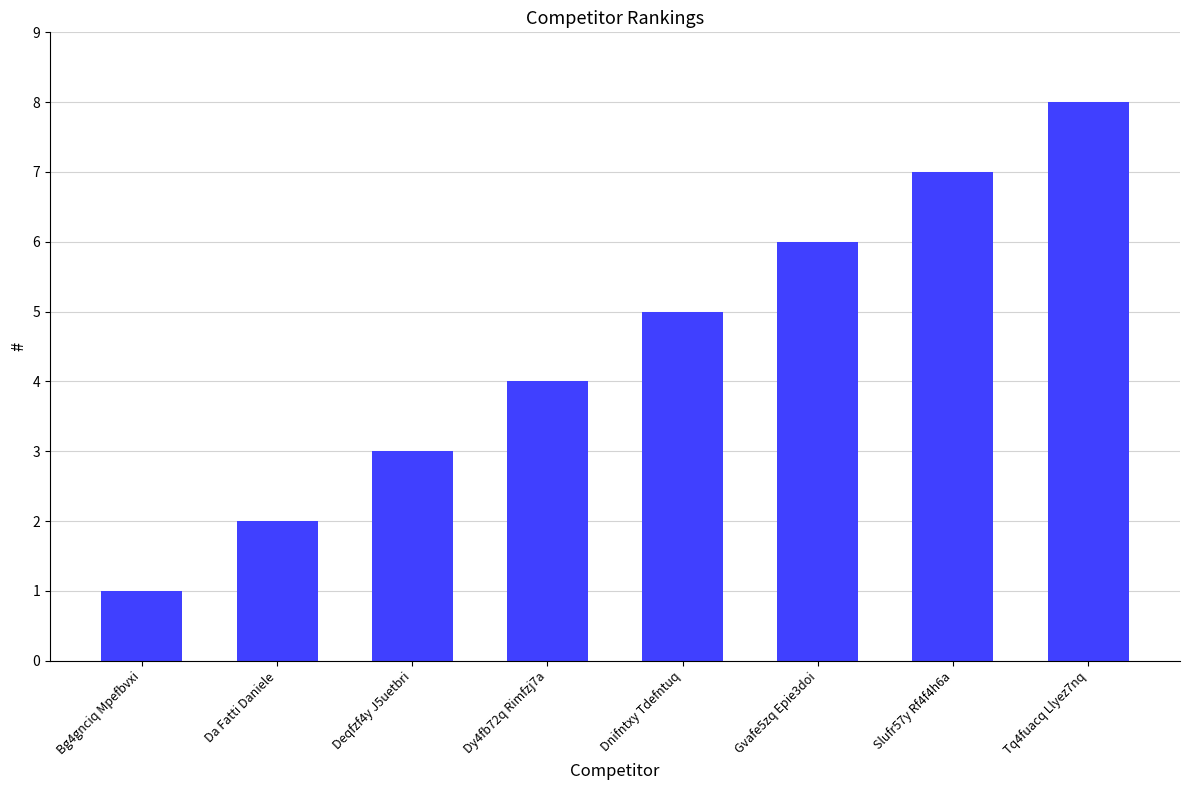

Rank the categories by value from lowest to highest.

Bg4gnciq Mpefbvxi, Da Fatti Daniele, Deqfzf4y J5uetbri, Dy4fb72q Rimfzj7a, Dnifntxy Tdefntuq, Gvafe5zq Epie3doi, Slufr57y Rf4f4h6a, Tq4fuacq Llyez7nq